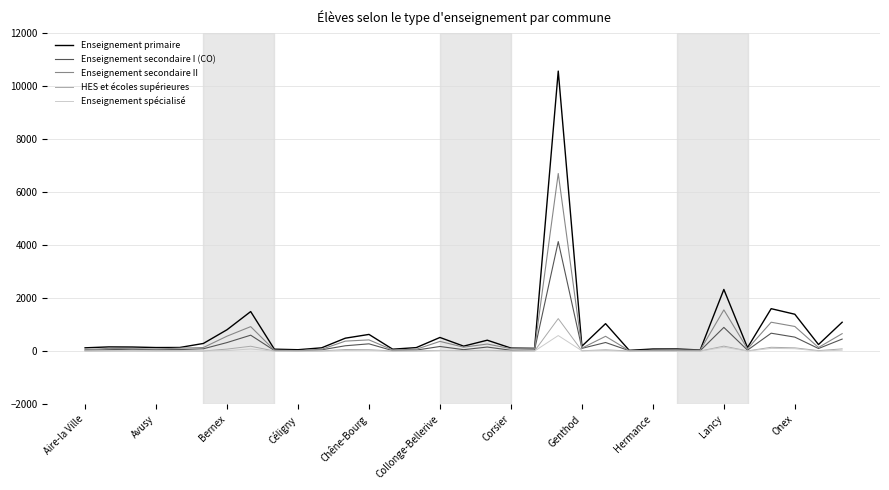

Which series has the widest spread of values?

Enseignement primaire